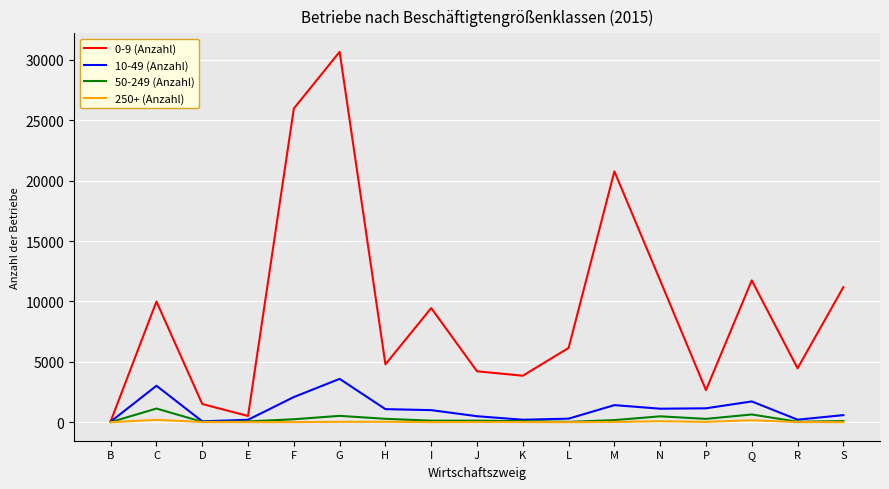

What is the total value across all series at J?

4854